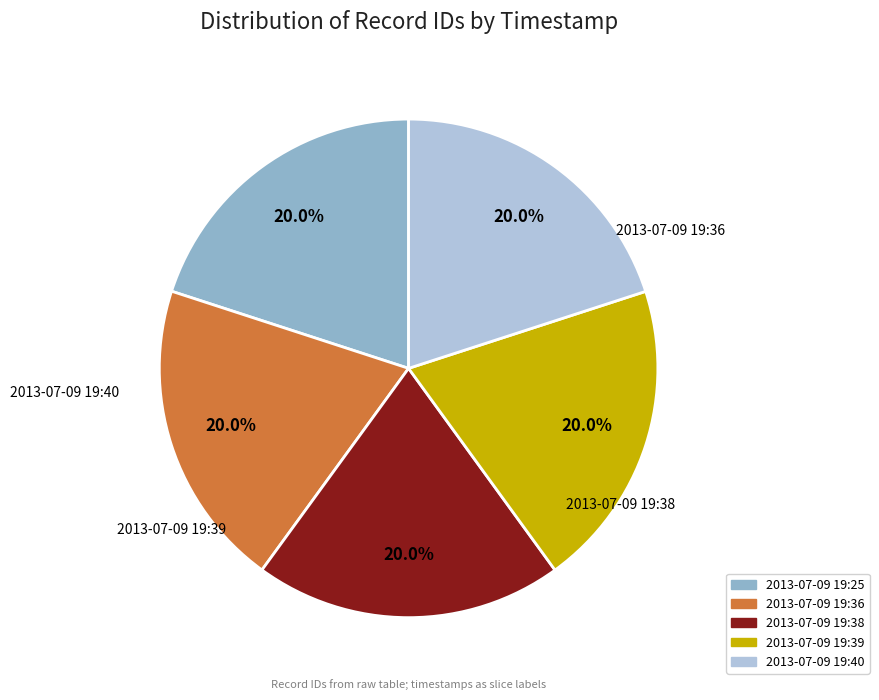

What is the ratio of the value at 2013-07-09 19:36 to the value at 2013-07-09 19:39?

1.0